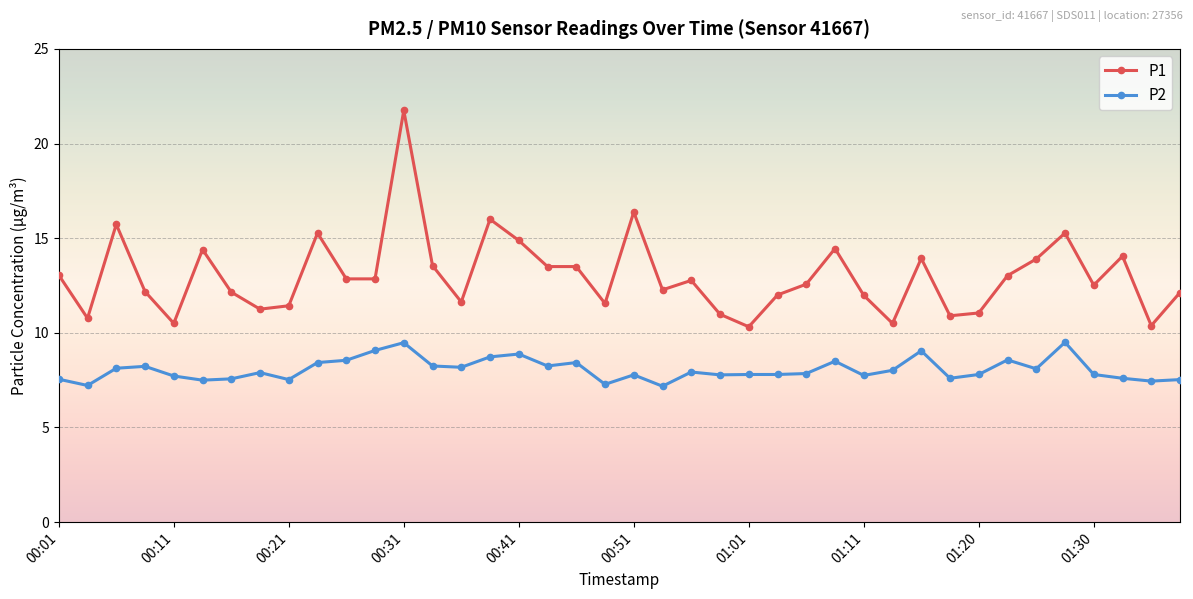

True or false: P2 and P1 intersect in this chart.

False